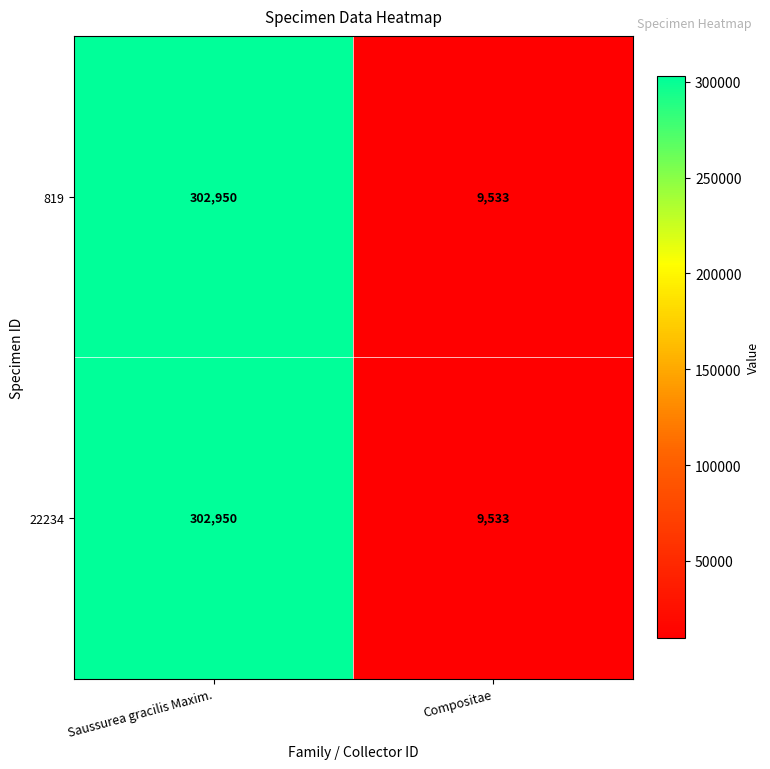

At which category is the sum across all series the highest?

Saussurea gracilis Maxim.